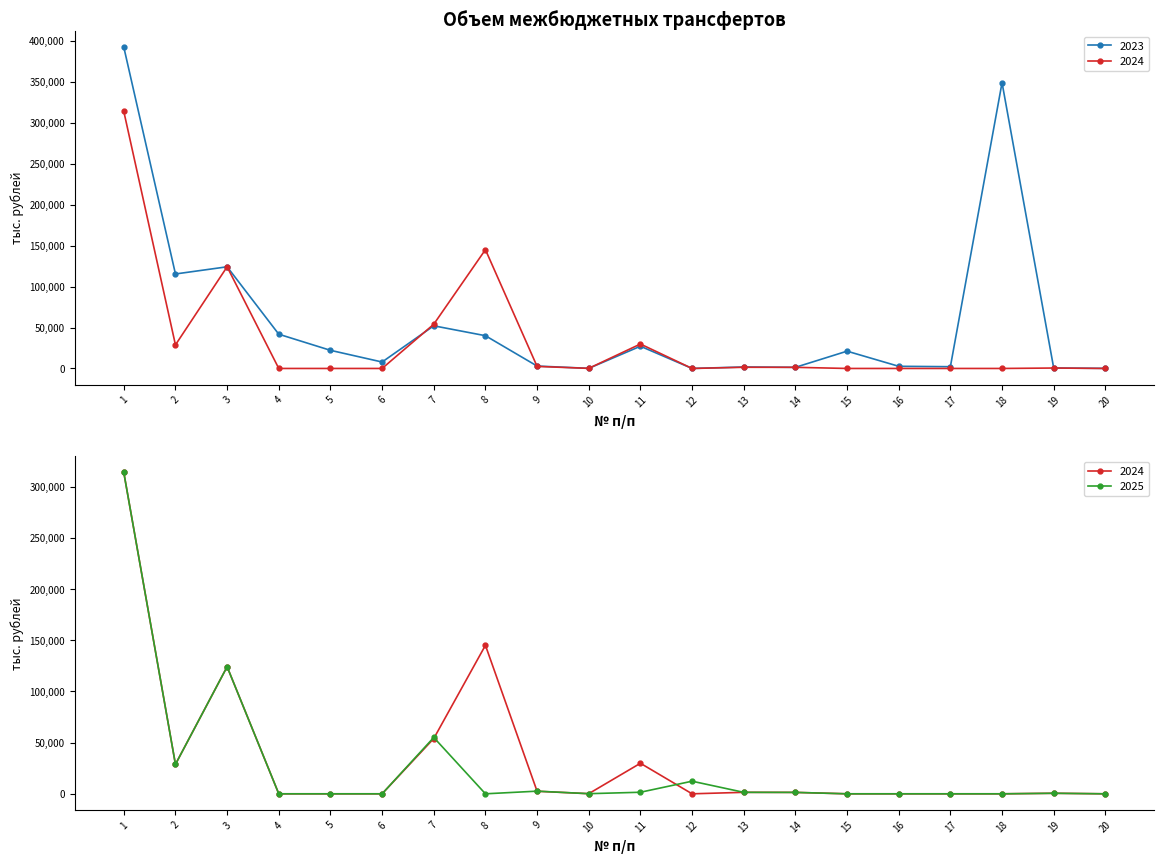

How many positive values does the 2025 series have?

11